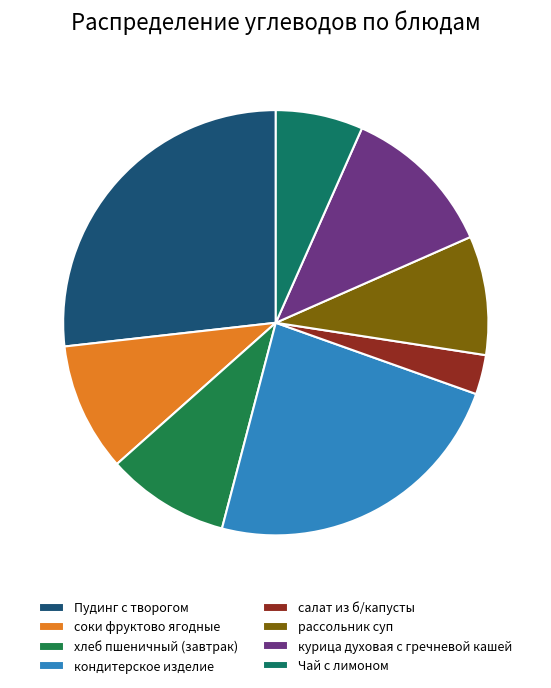

Is there any slice that represents more than half of the pie?

No